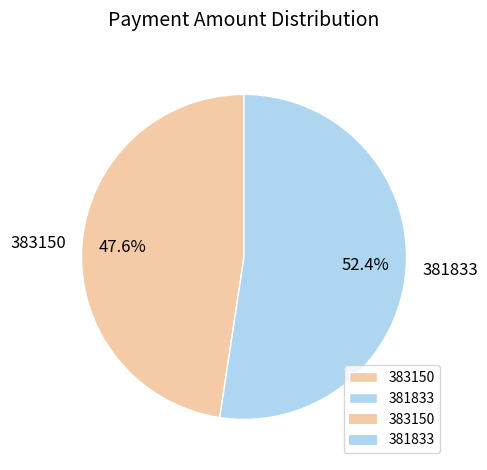

What is the total percentage of 381833 and 383150?

100.0%